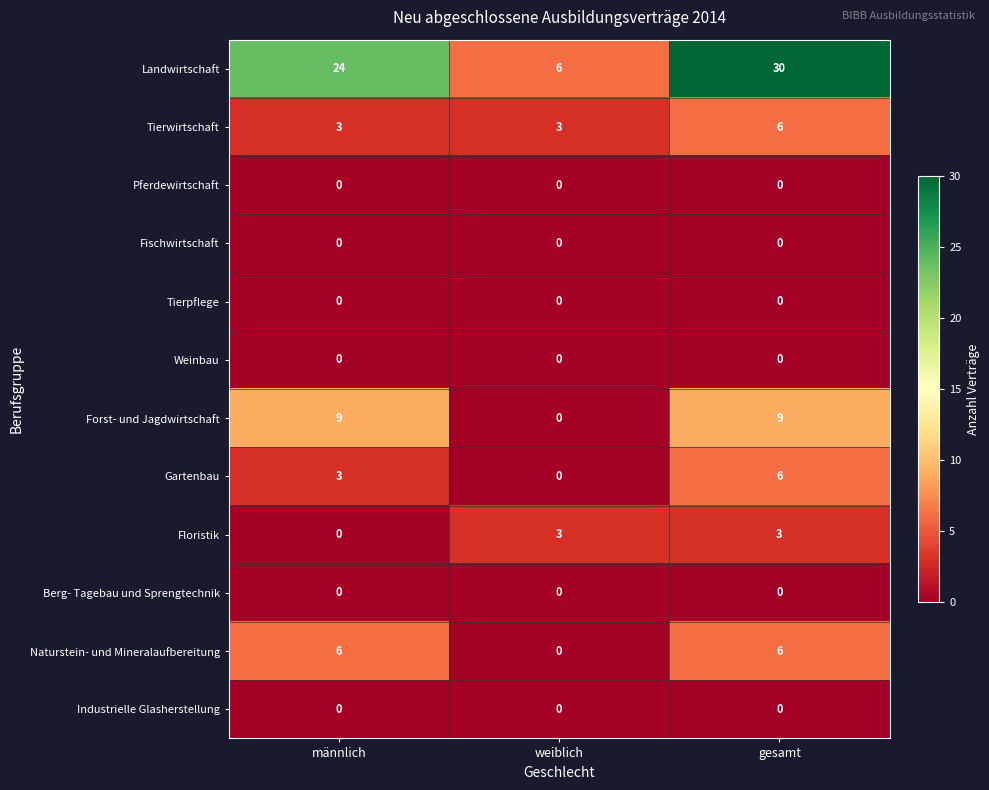

Count the number of data series in this chart.

12